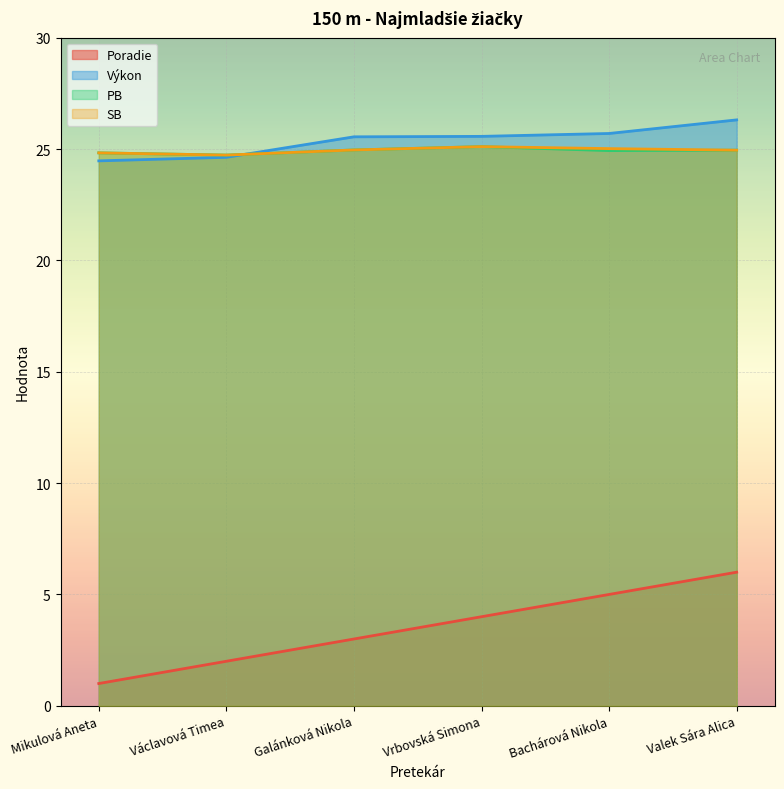

At how many categories does at least one series exceed 15?

6